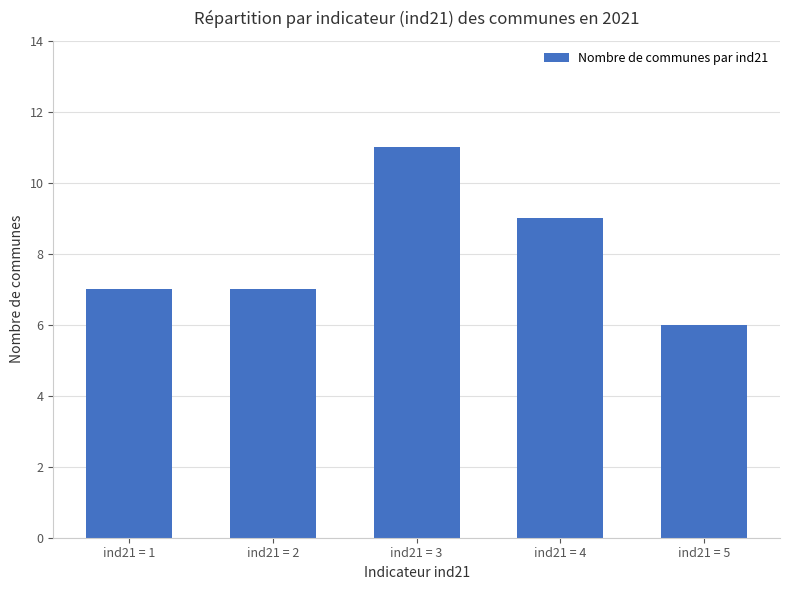

How many series are shown in this chart?

1